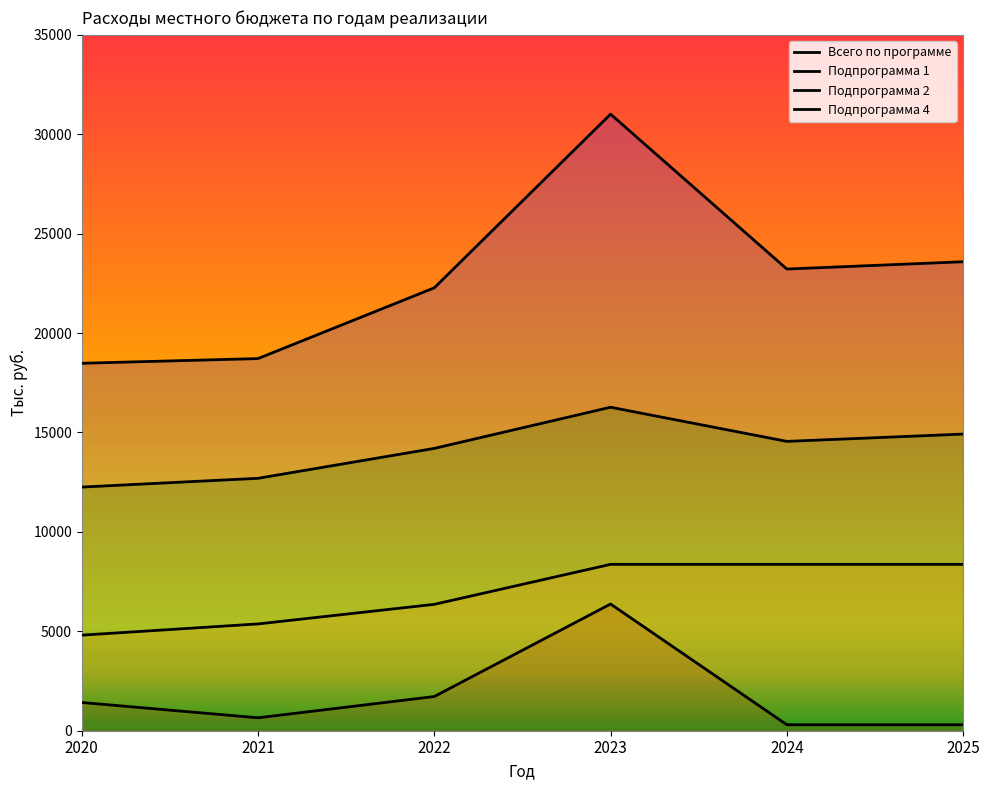

What is the total value across all series at 2023?

62022.0